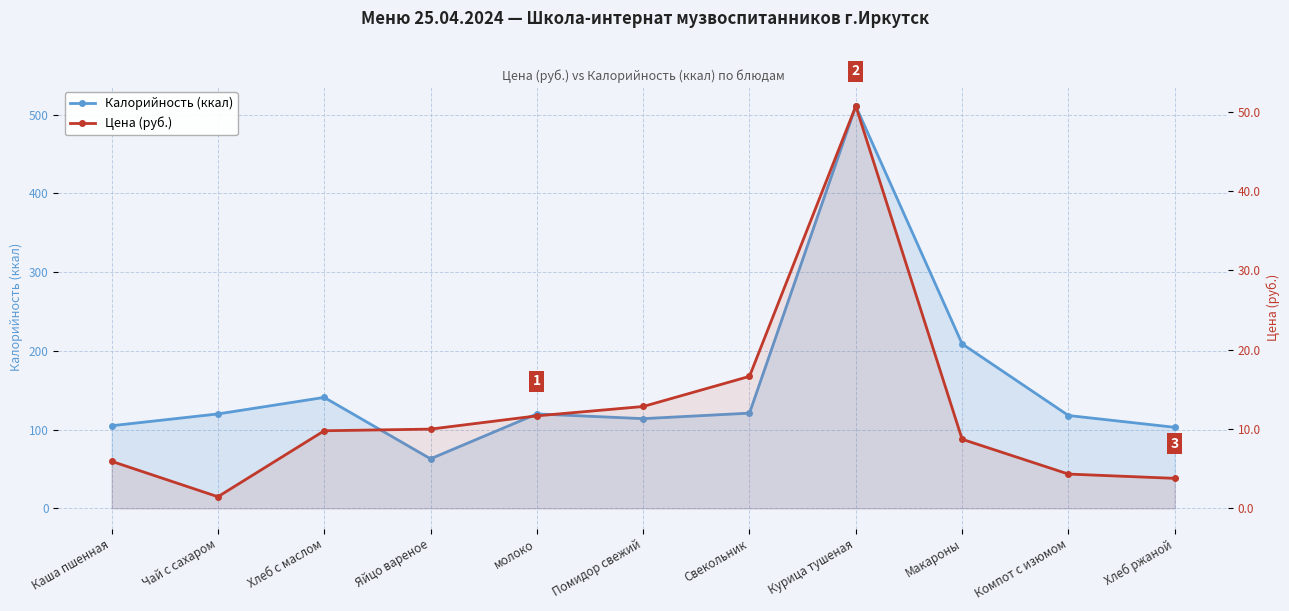

How many lines are shown in the chart?

2